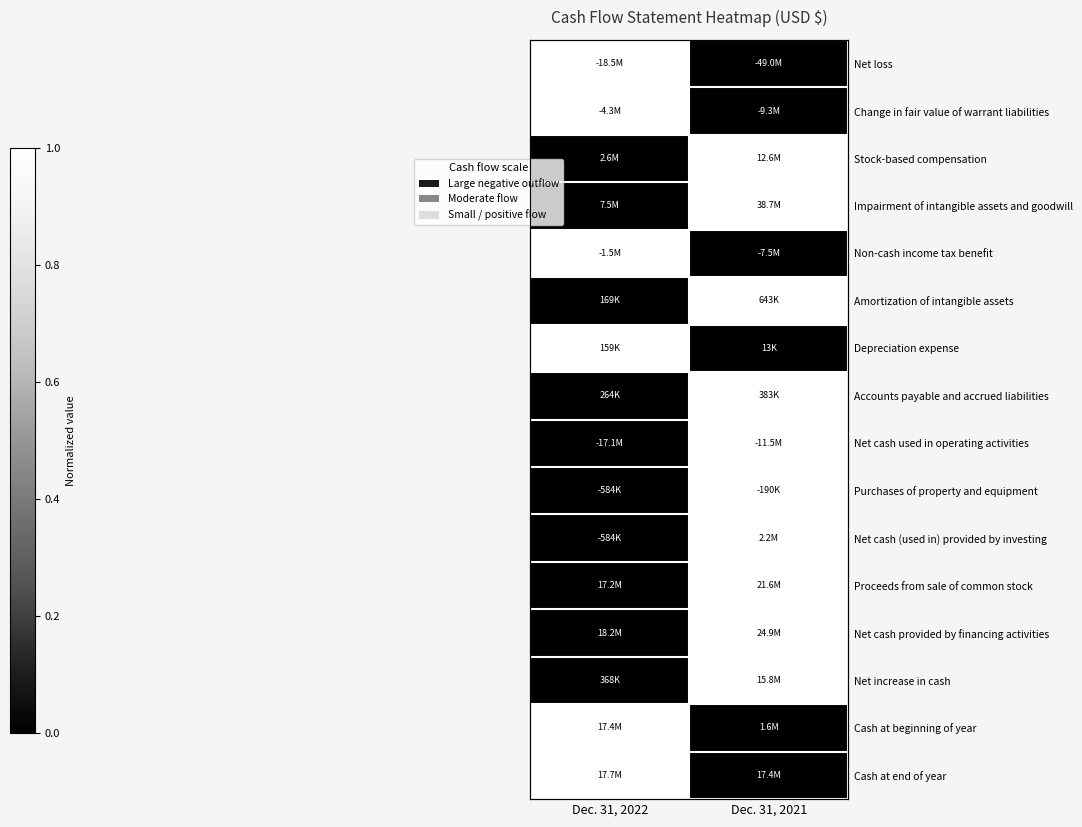

True or false: Impairment of intangible assets and goodwill has a value of 0 at Dec. 31, 2021.

False